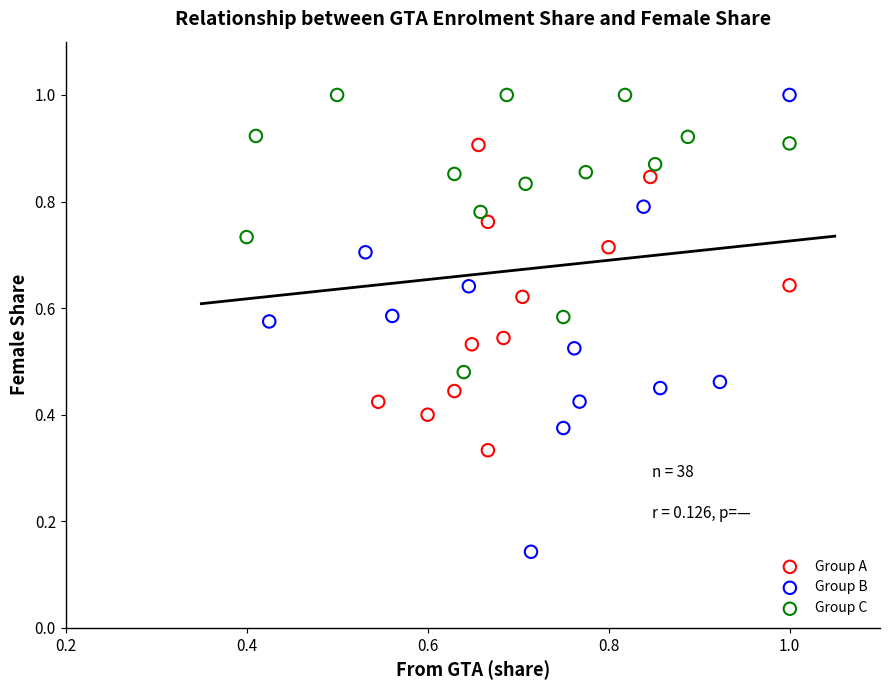

Which series reaches the minimum Y coordinate?

Group B